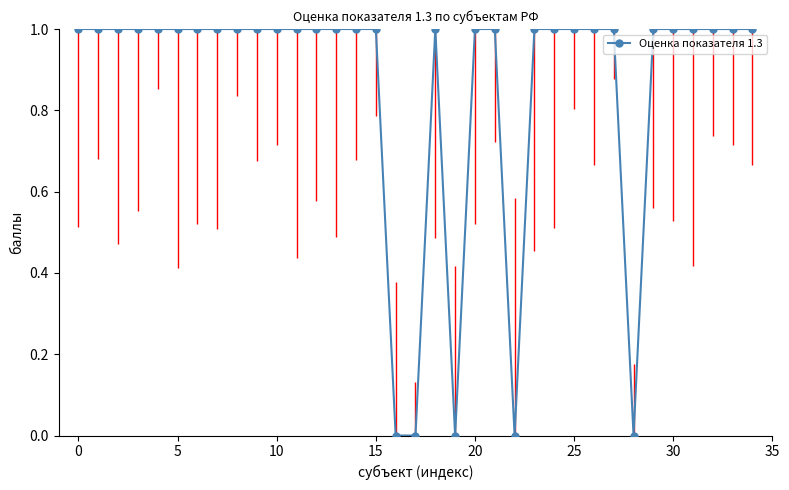

How many distinct data groups are displayed?

1